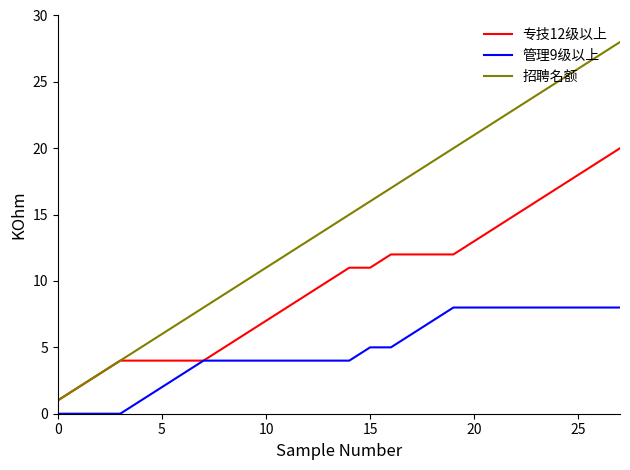

True or false: 管理9级以上 and 招聘名额 intersect in this chart.

False